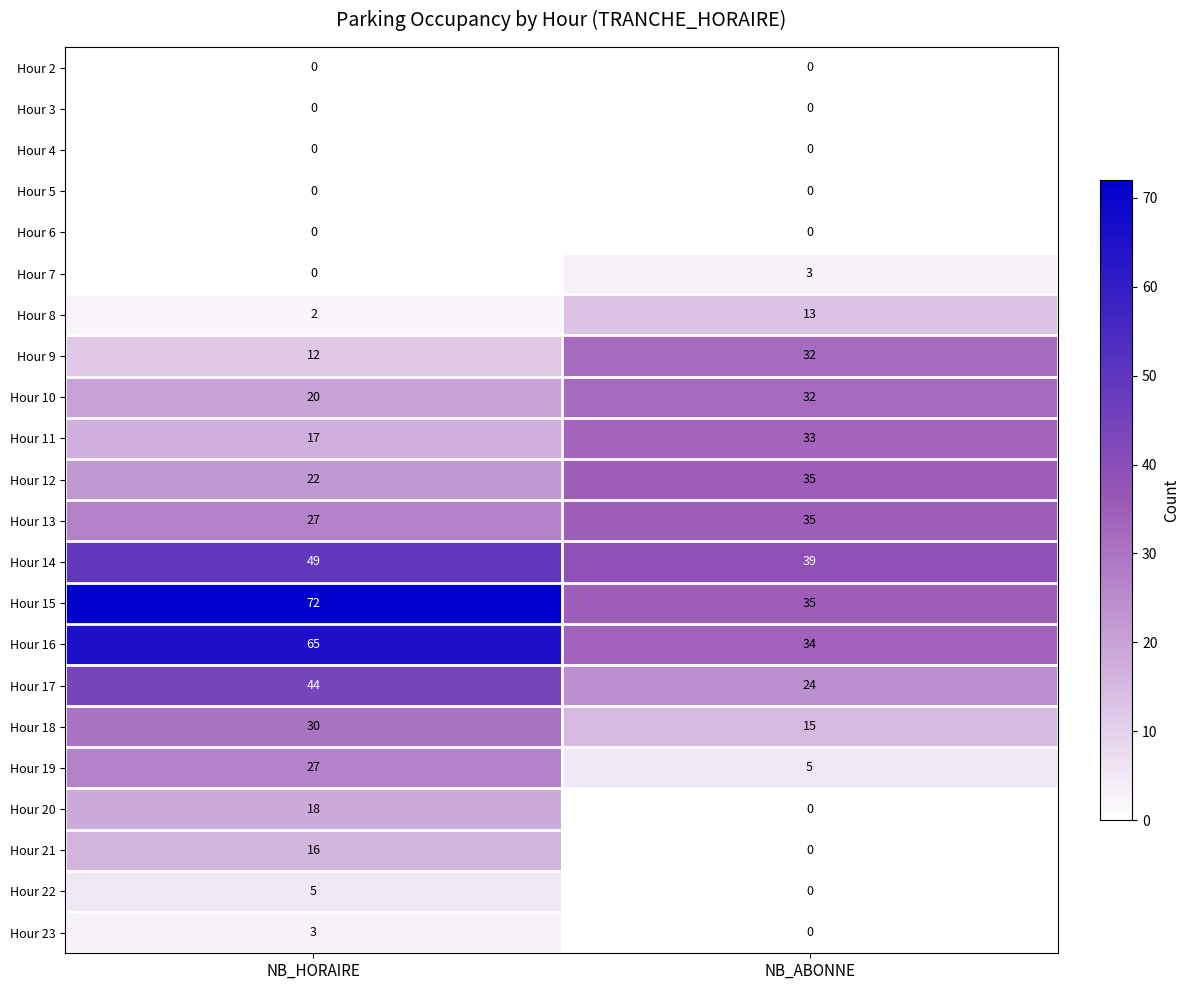

What is the total value across all series at NB_HORAIRE?

429